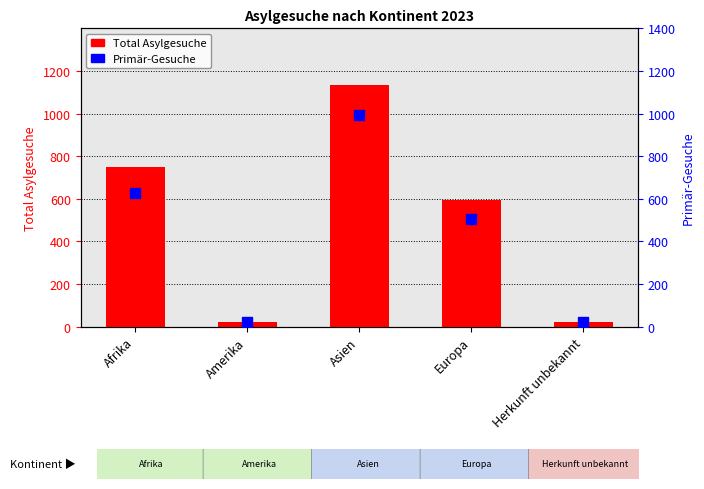

Which series has the largest Y range (max minus min)?

Total Asylgesuche